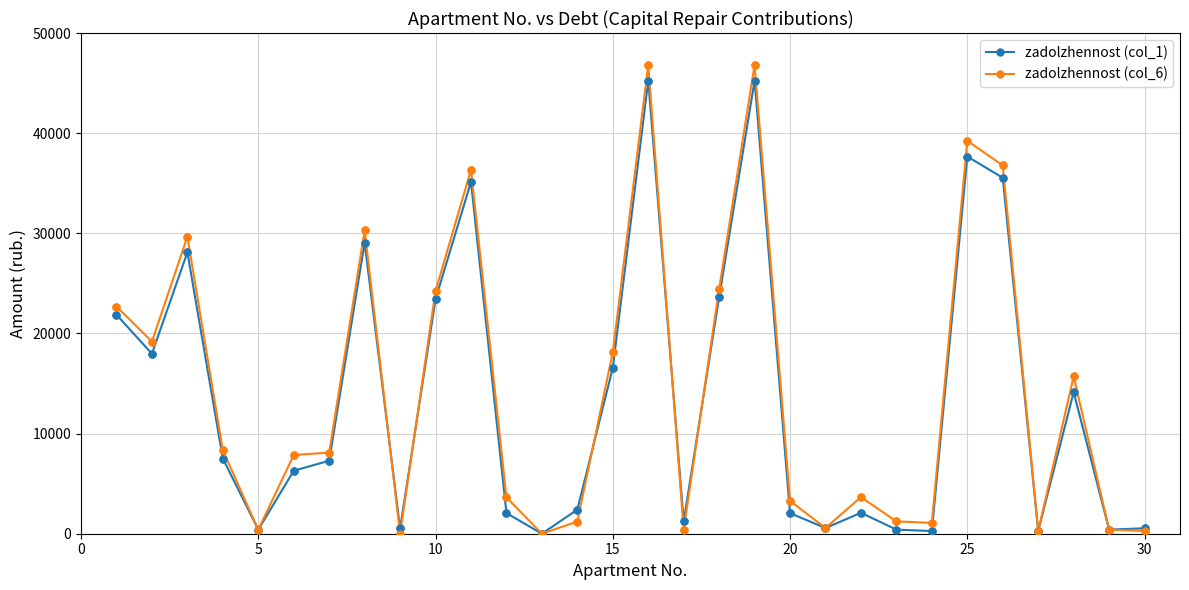

At how many categories does at least one series exceed 4609?

16